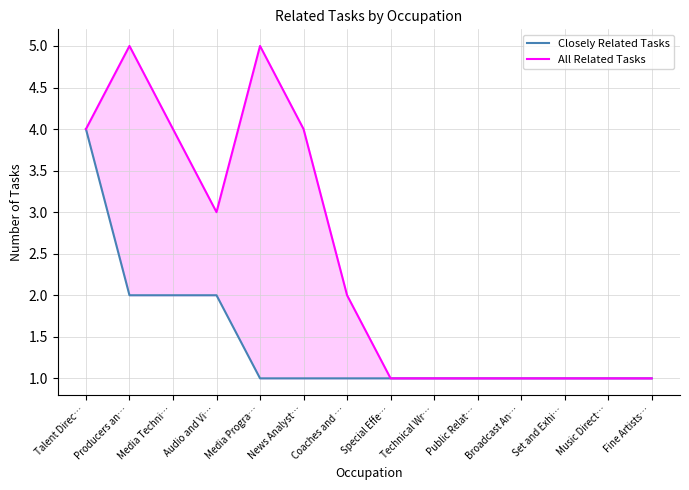

What is the sum of the Closely Related Tasks values at Audio and Vi… and Technical Wr…?

3